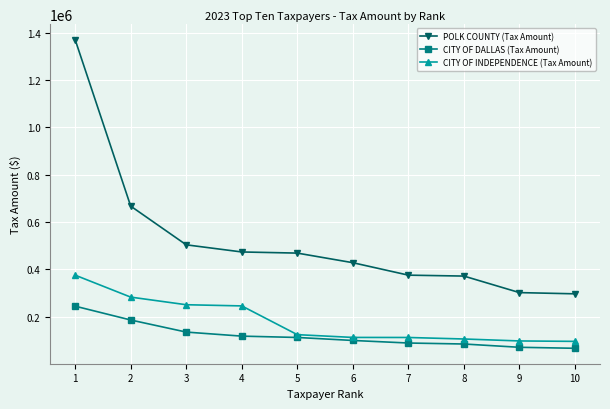

The value of POLK COUNTY (Tax Amount) at 3 is 693088.3. True or false?

False